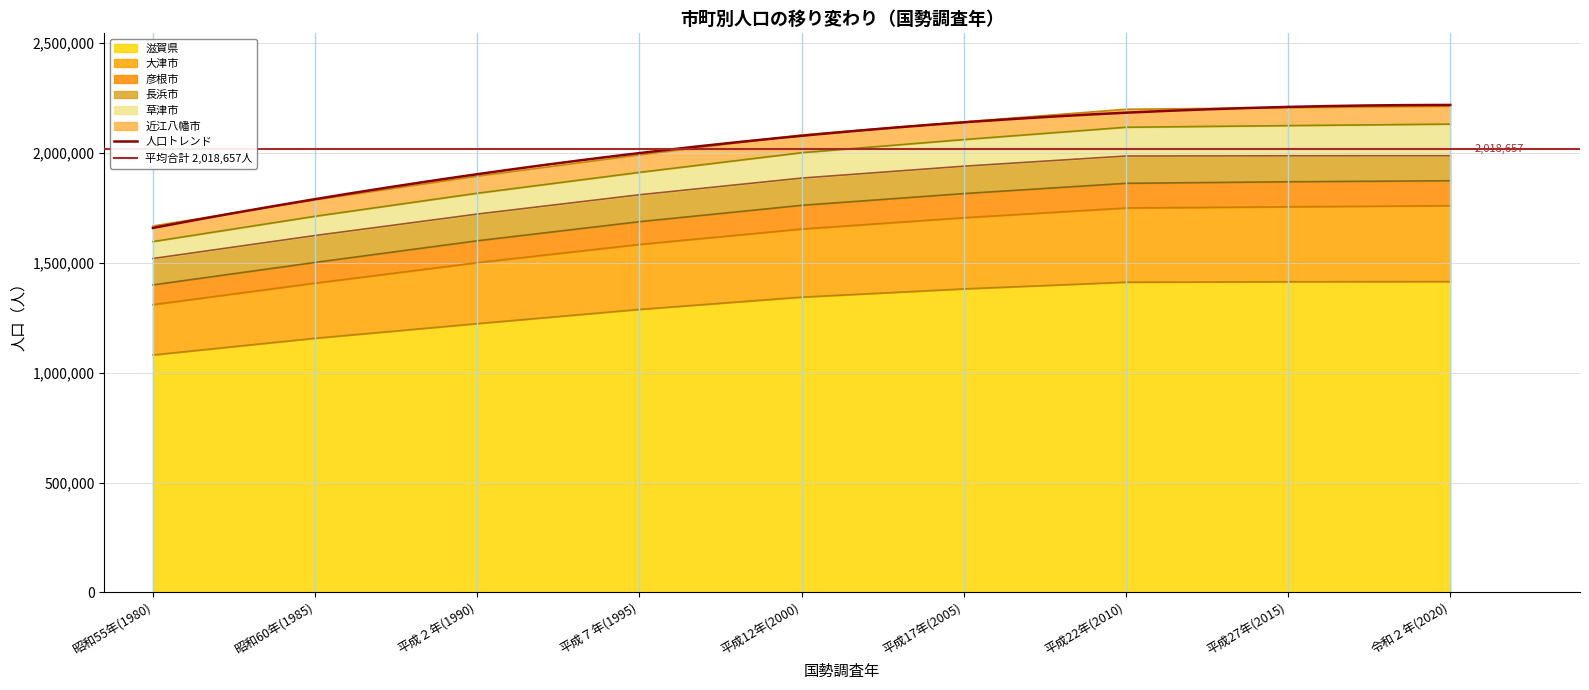

What is the highest value of the 滋賀県 series?

1413610